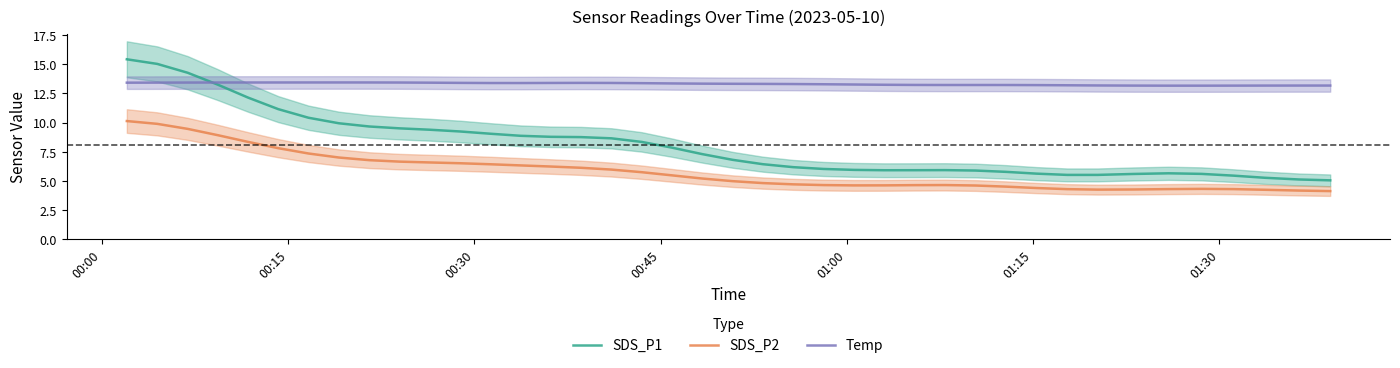

What is the highest value of the SDS_P2 series?

10.1